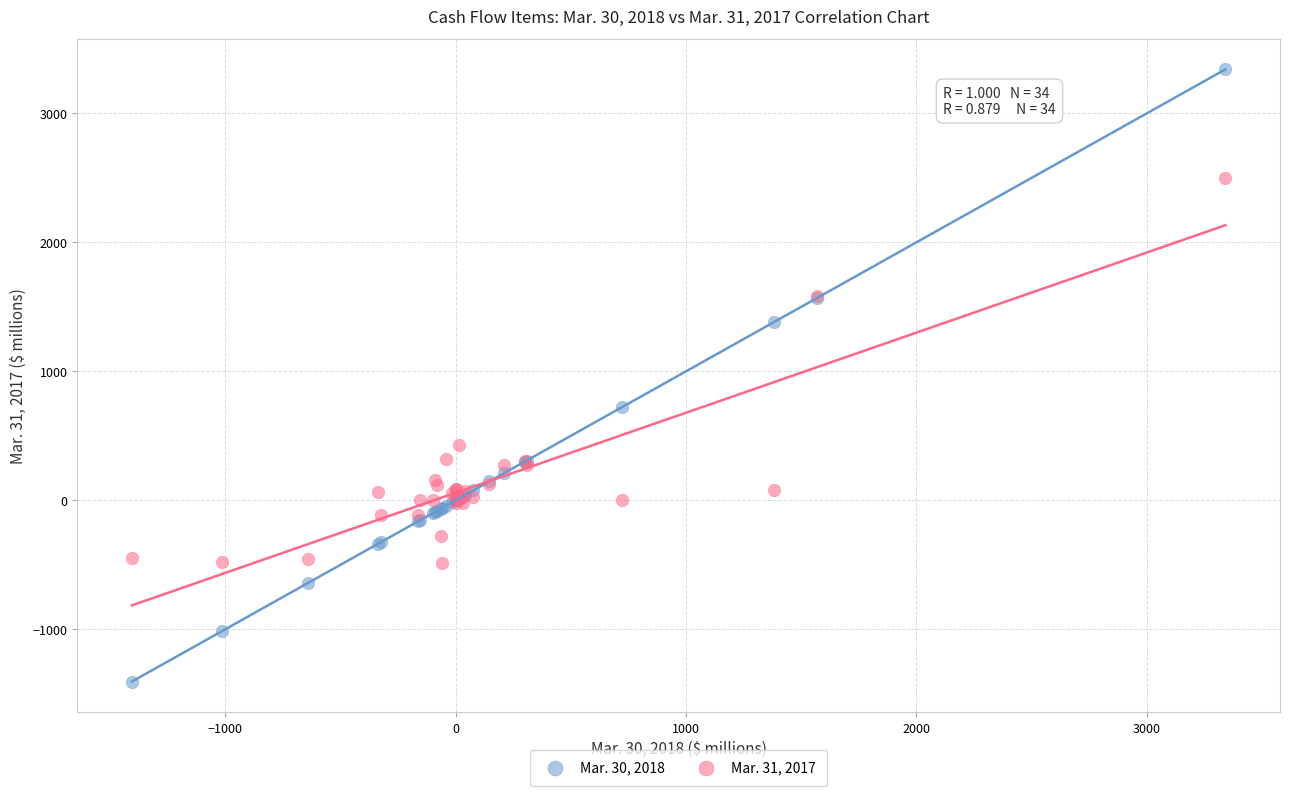

Which series reaches the minimum Y coordinate?

Mar. 30, 2018